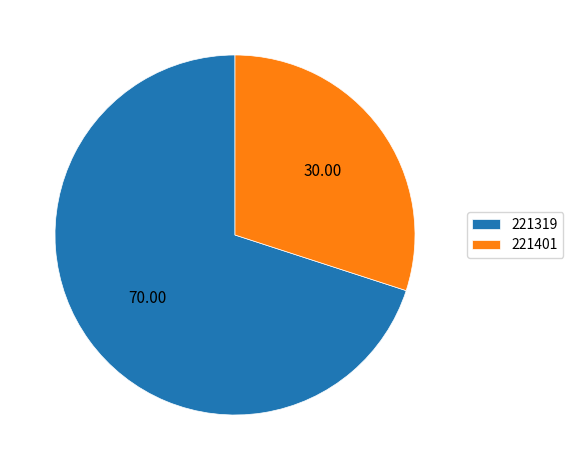

What is the ratio of the value at 221401 to the value at 221319?

0.4